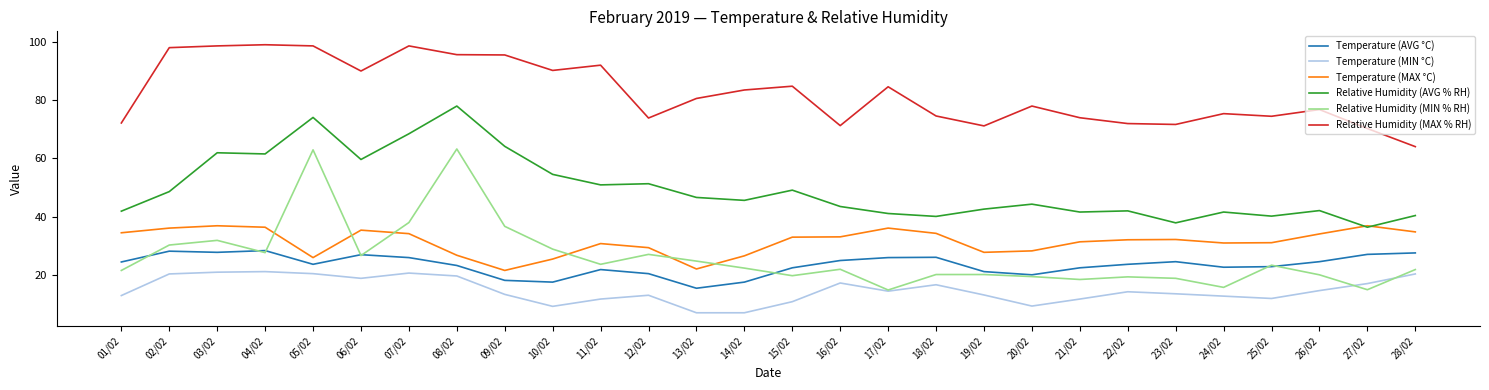

What is the minimum value for Temperature (AVG °C)?

15.5